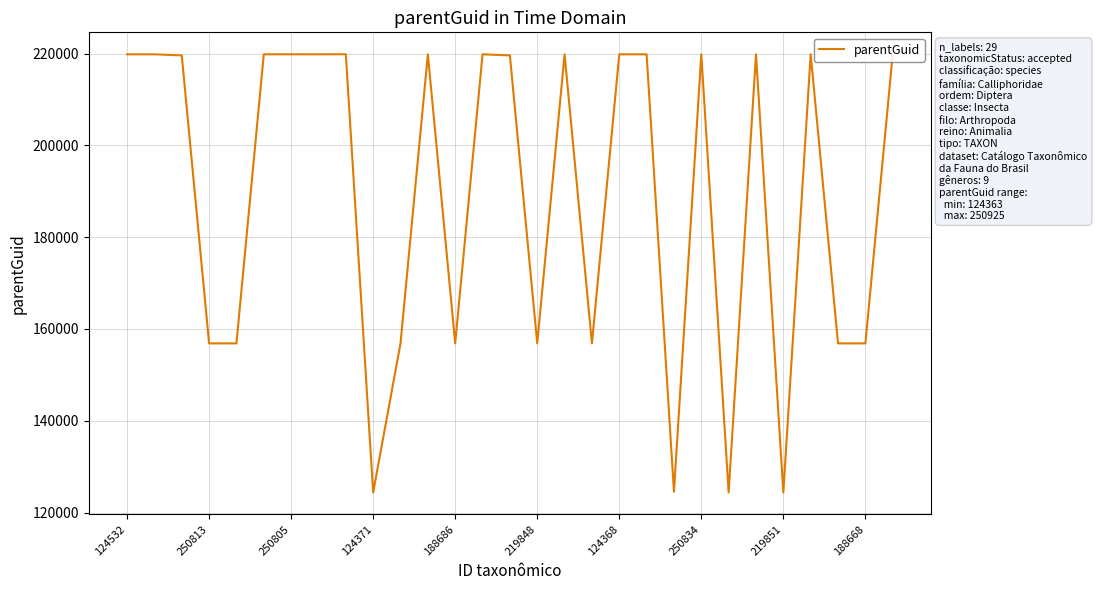

What is the difference between the maximum and minimum values?

95489